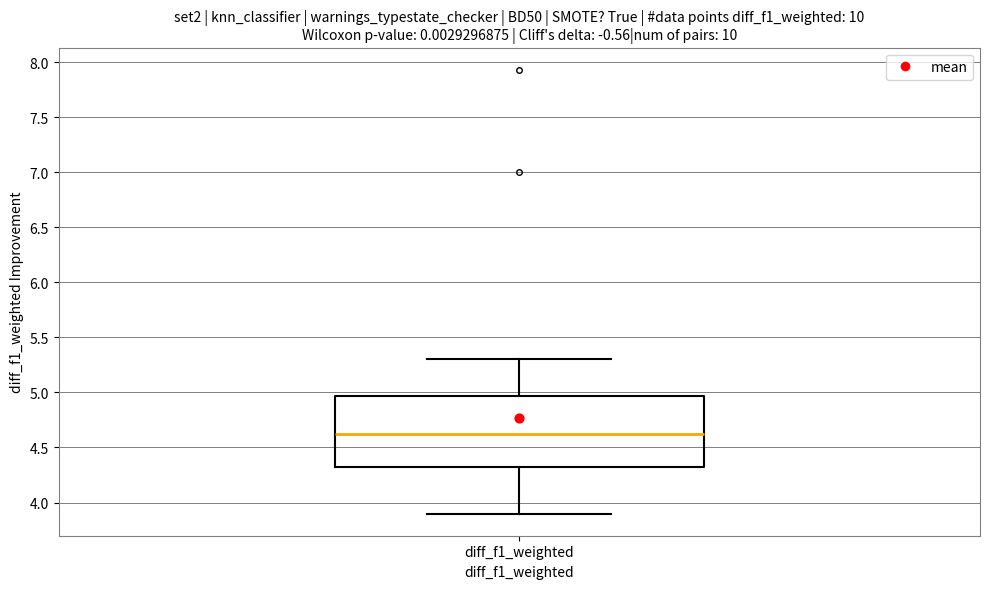

Where is the lower edge of the box for diff_f1_weighted on the y-axis? The values are not printed on the chart, so give them approximately, as read against the axis.

4.30